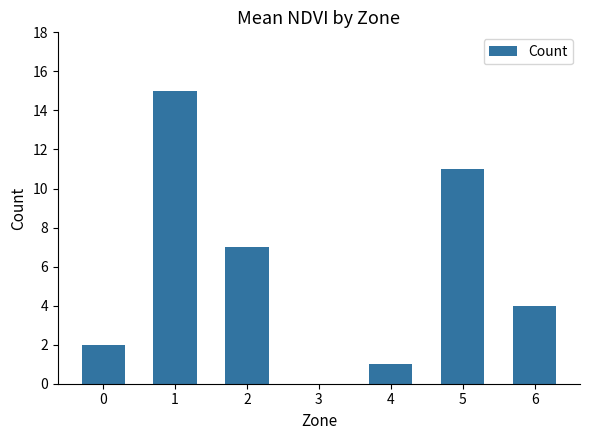

Reading right to left, extract all data points from this chart.

4	11	1	0	7	15	2